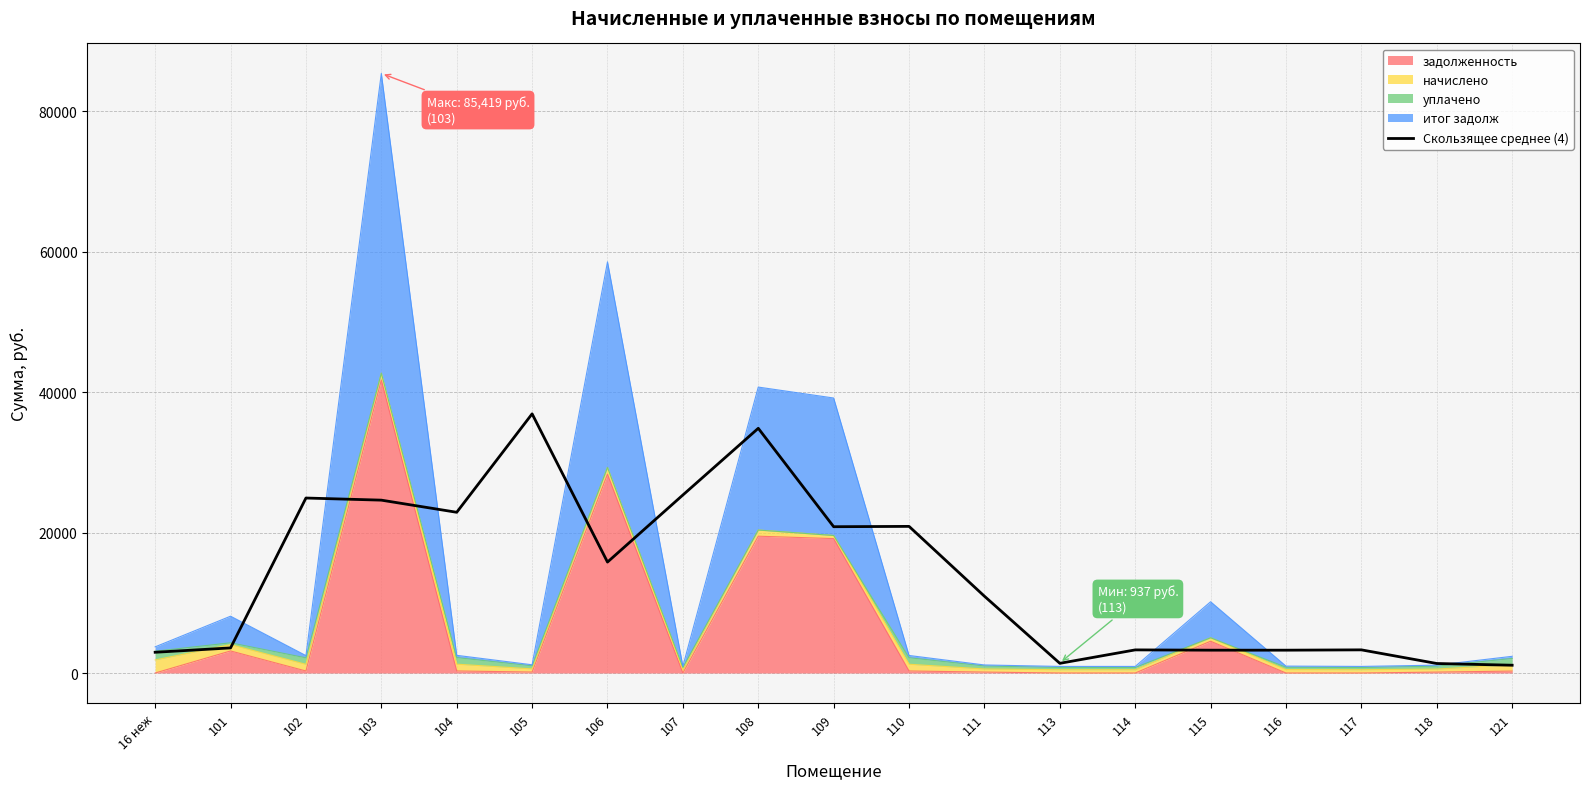

Reading left to right, what are all the values shown in this chart?

16 неж=2954.3	101=3573.7	102=24928.3	103=24626.3	104=22896.5	105=36920.1	106=15804.7	107=25359.1	108=34860.2	109=20841.5	110=20888.7	111=10939.1	113=1379.1	114=3292.5	115=3251.8	116=3251.8	117=3297.4	118=1354.0	121=1108.3